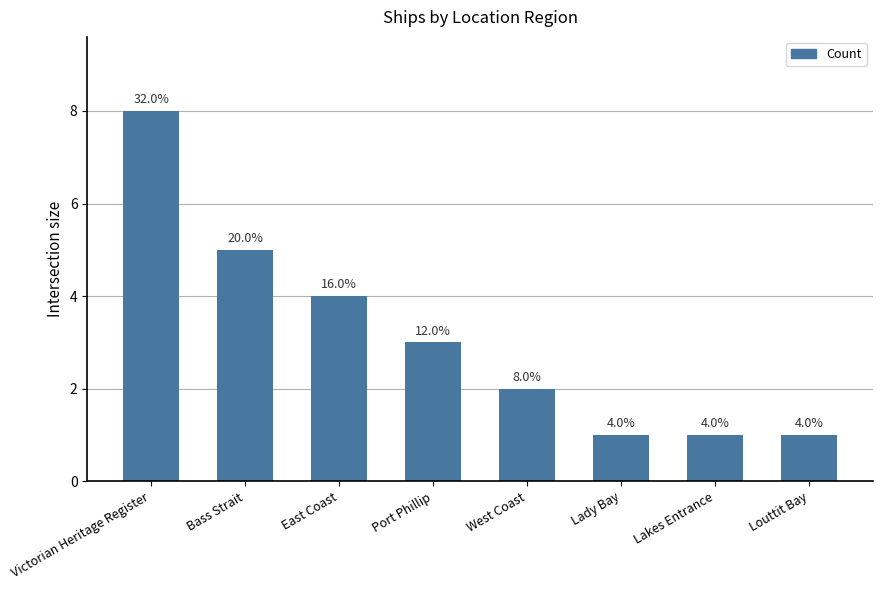

The value at West Coast is 3. True or false?

False